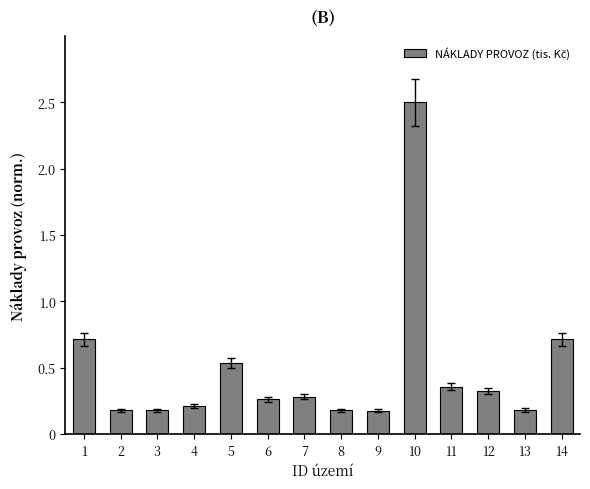

The chart shows a value of 0.2 at 4. True or false?

True